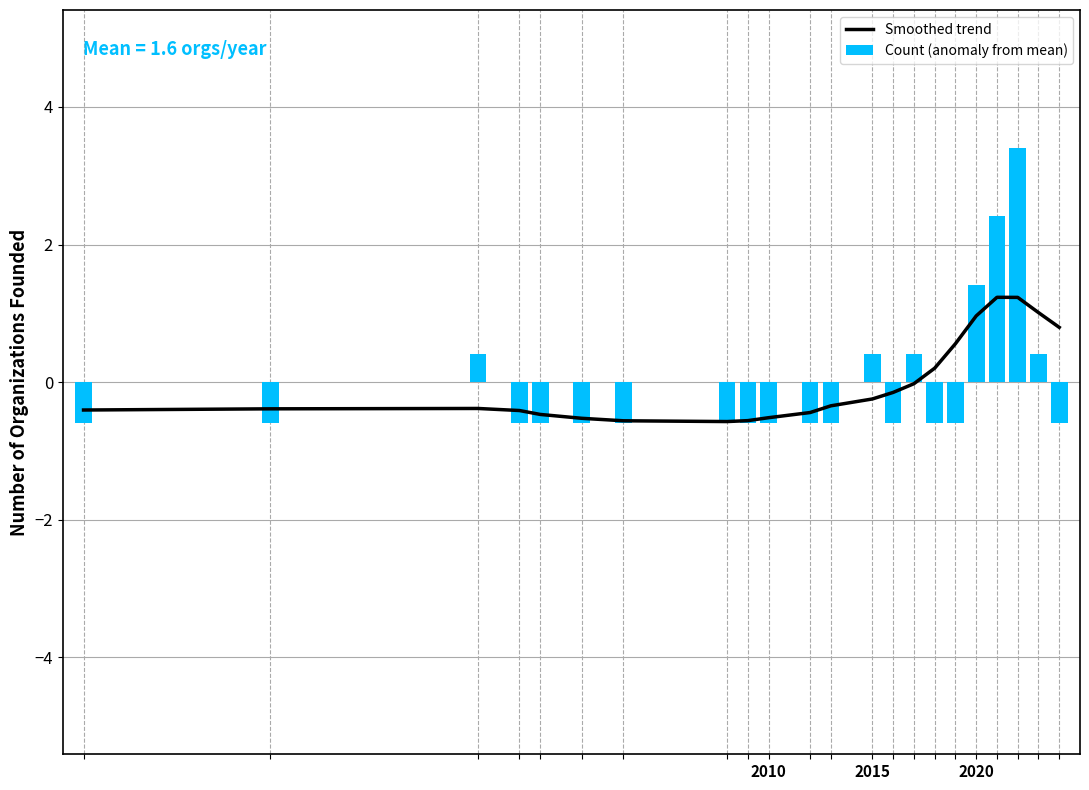

What is the value of the Count (anomaly from mean) bar at the 8th from the left?

-0.6